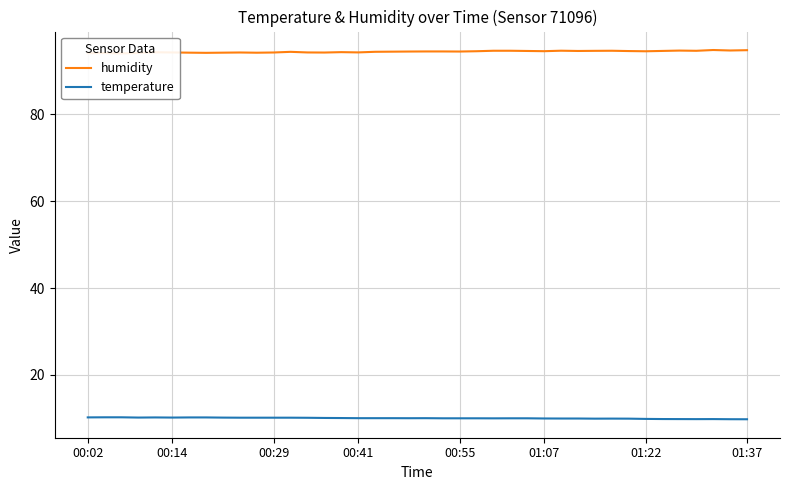

True or false: humidity and temperature intersect in this chart.

False